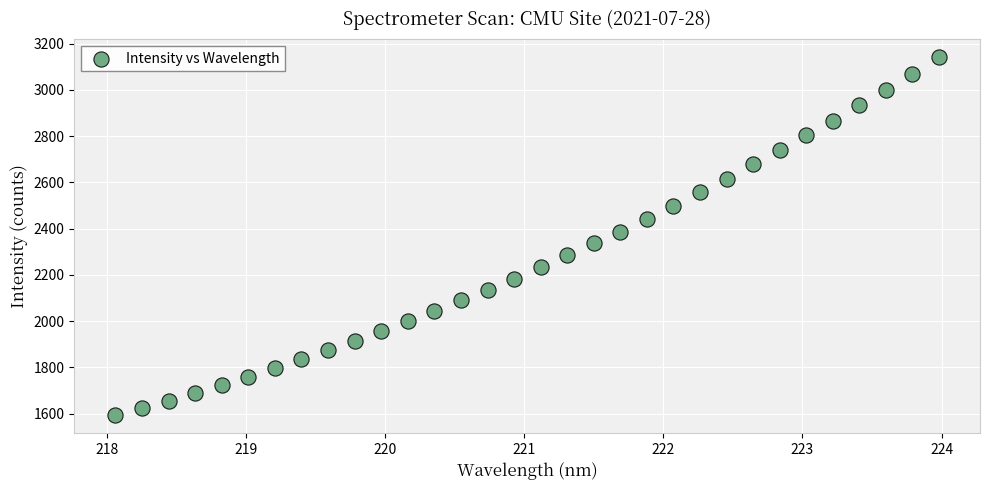

What is the range of X values (max minus min)?

5.9